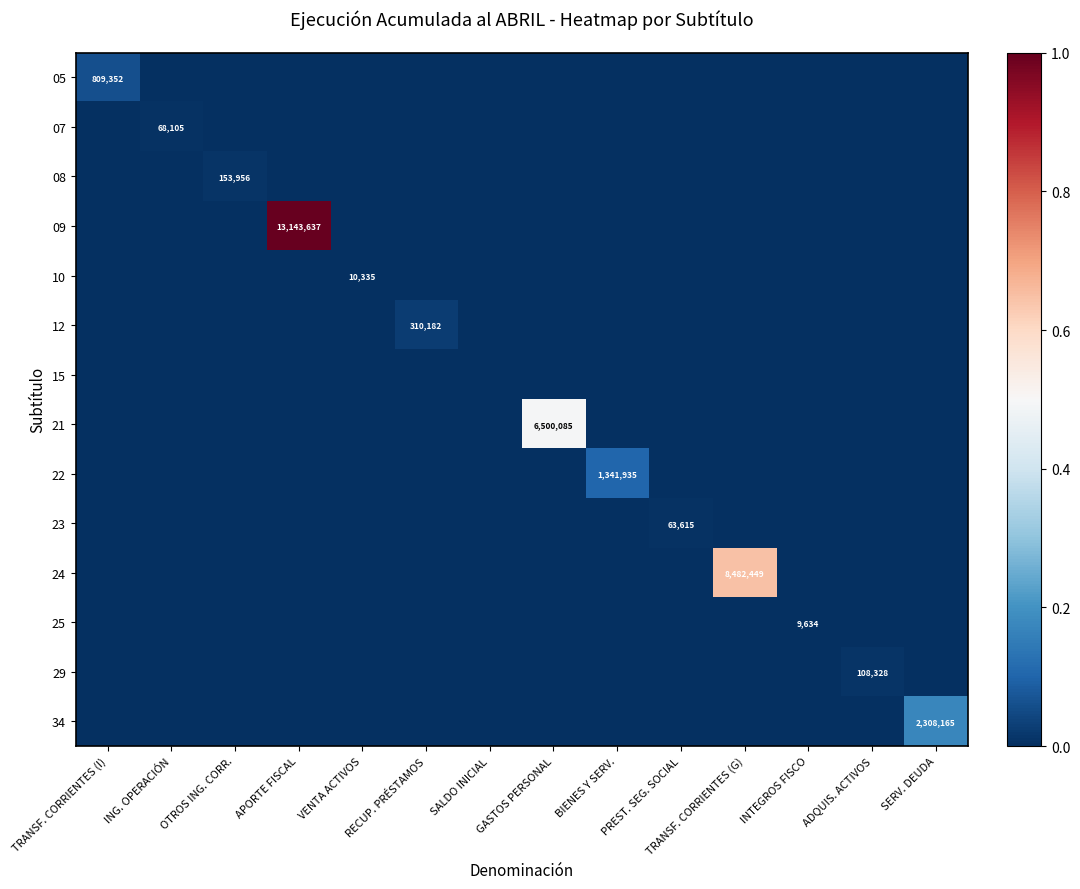

How many data points in 05 are above 0?

1